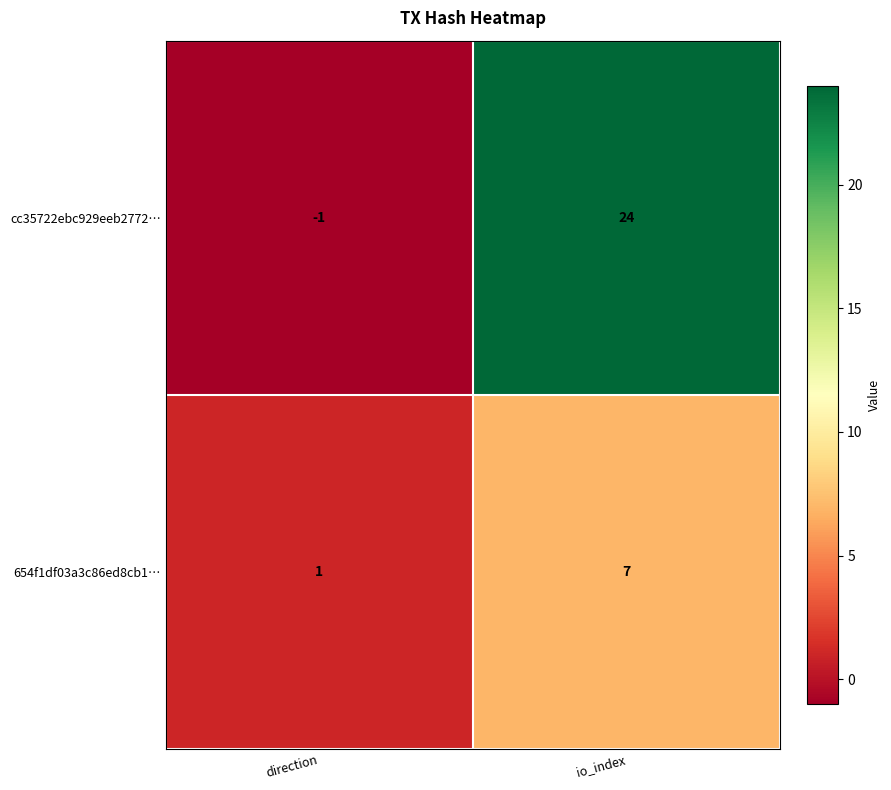

What is the minimum value shown in the chart?

-1